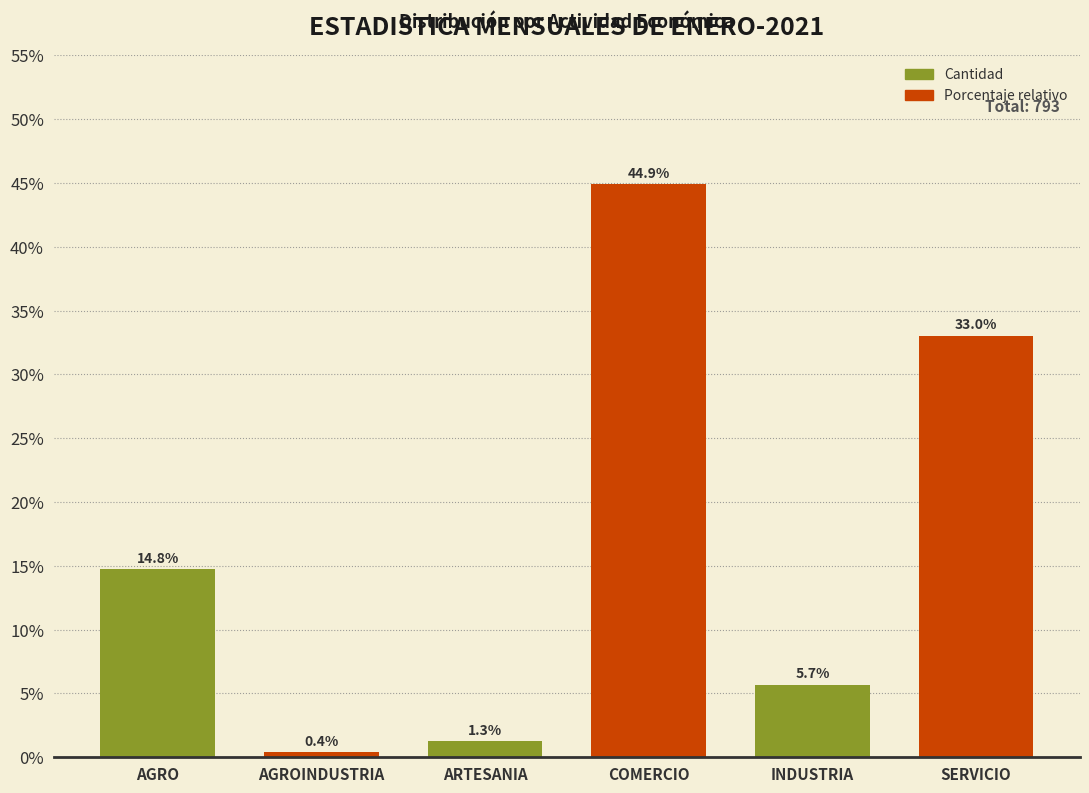

Reading left to right, transcribe all the data shown in this chart.

AGRO=14.8	AGROINDUSTRIA=0.4	ARTESANIA=1.3	COMERCIO=44.9	INDUSTRIA=5.7	SERVICIO=33.0